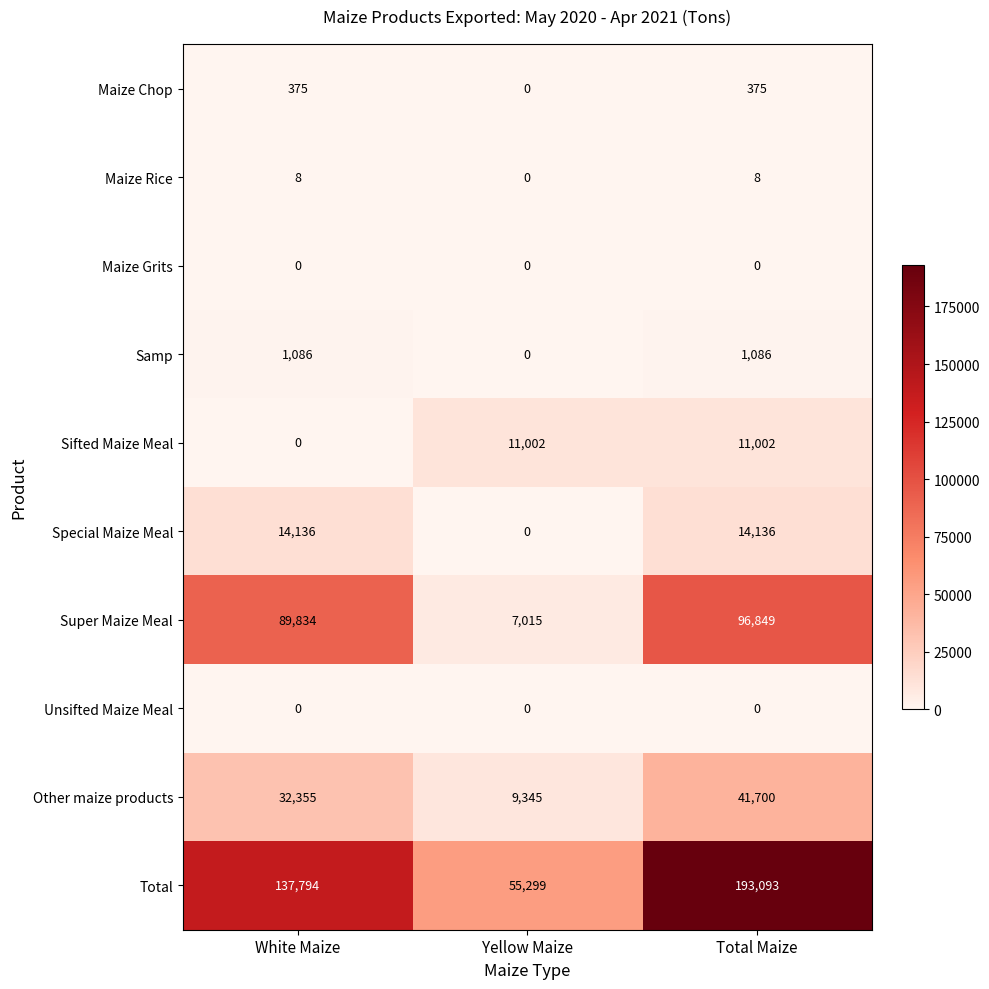

What value does the Total series have at Yellow Maize?

55299